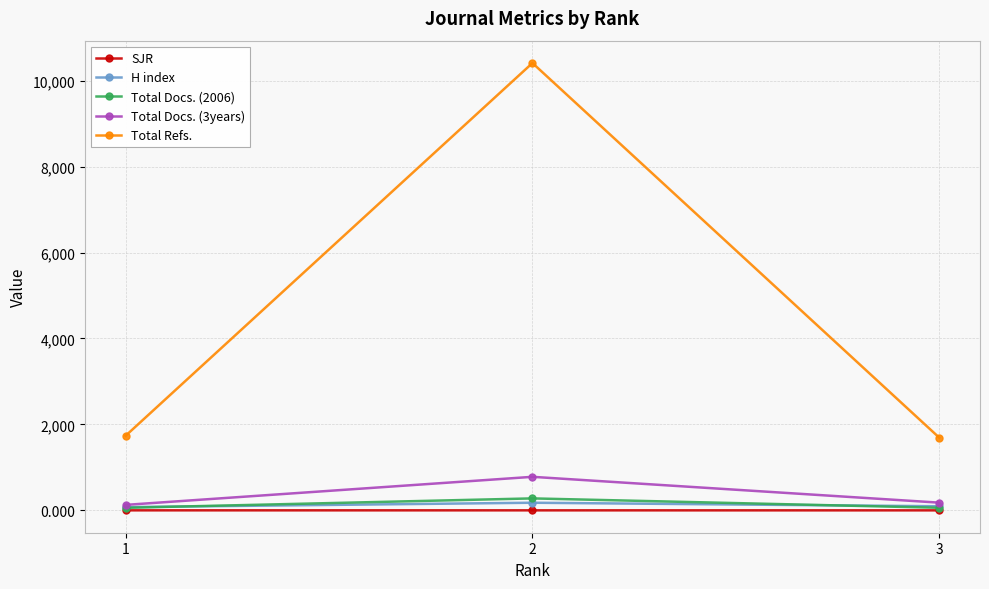

Between 2 and 3, which series saw the biggest shift?

Total Refs.